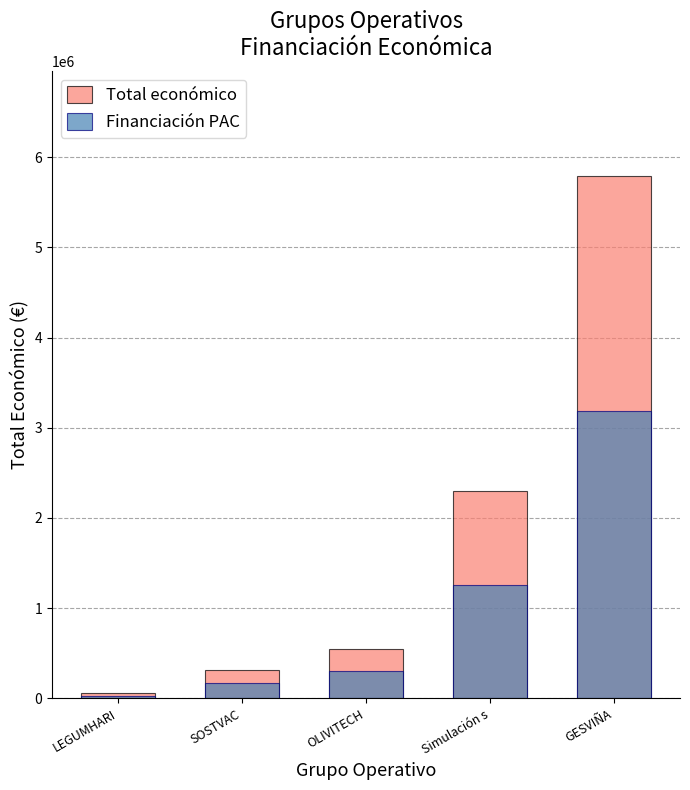

Is the value of Financiación PAC at SOSTVAC greater than the value of Total económico at SOSTVAC?

No